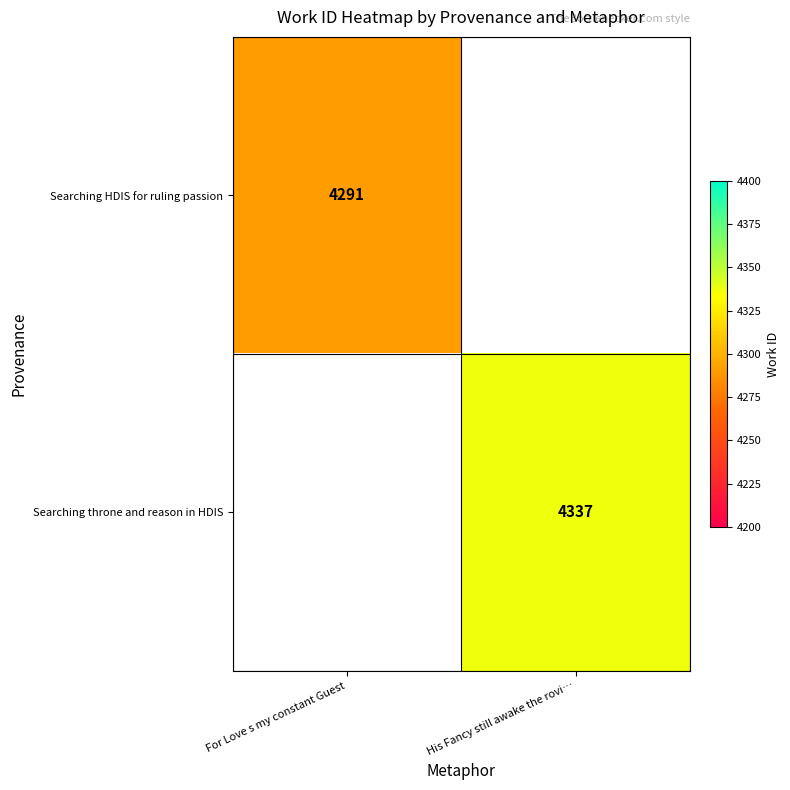

Is the value of Searching throne and reason in HDIS at His Fancy still awake the rovi… greater than the value of Searching HDIS for ruling passion at For Love s my constant Guest?

Yes